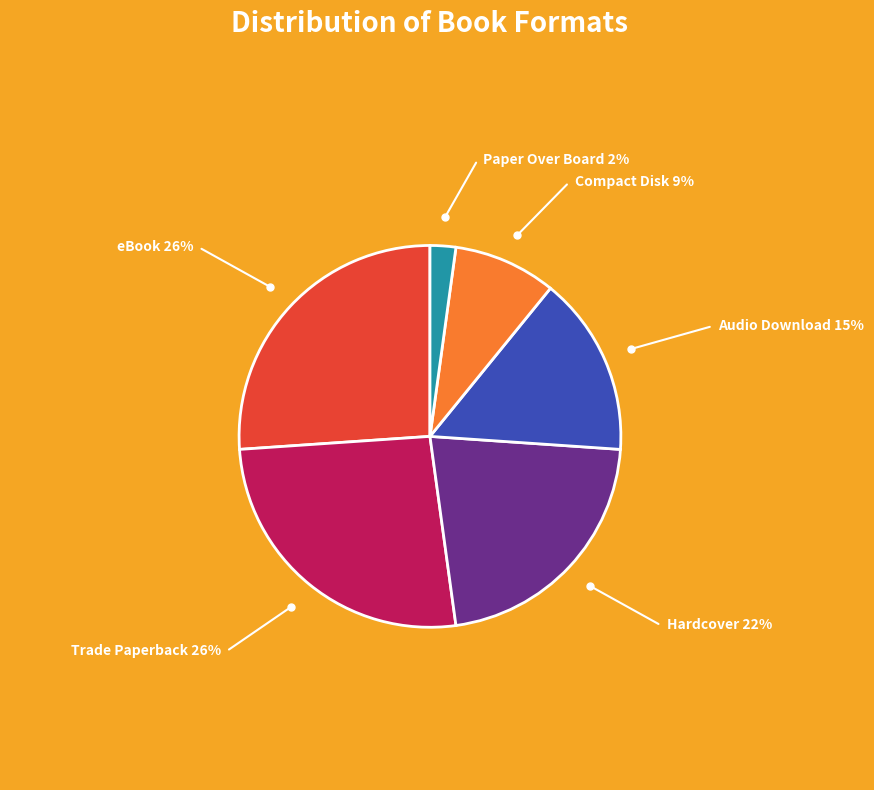

Is there any slice that represents more than half of the pie?

No